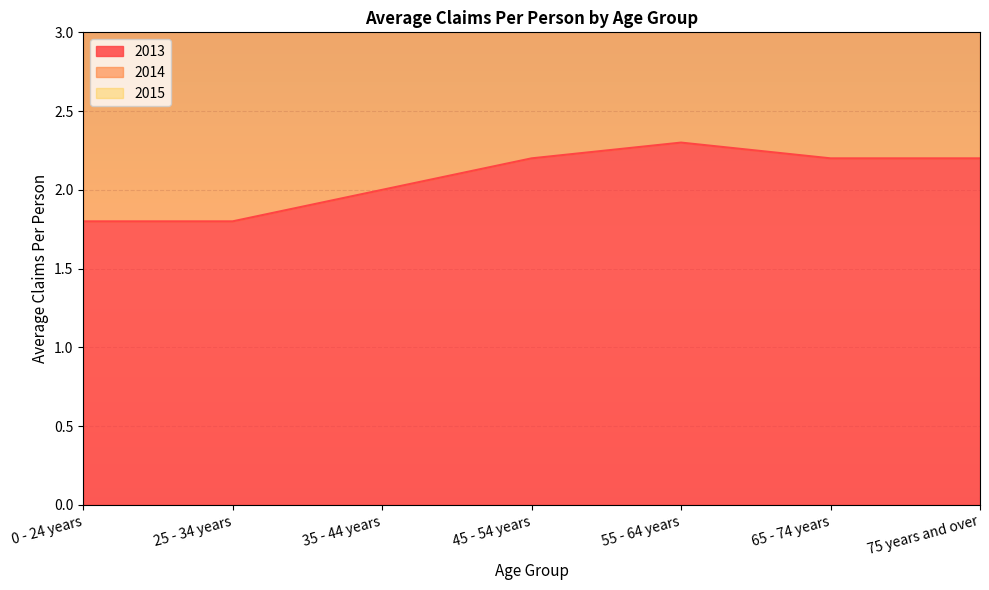

What is the value of the 2015 point at the 3rd from the left?

6.0